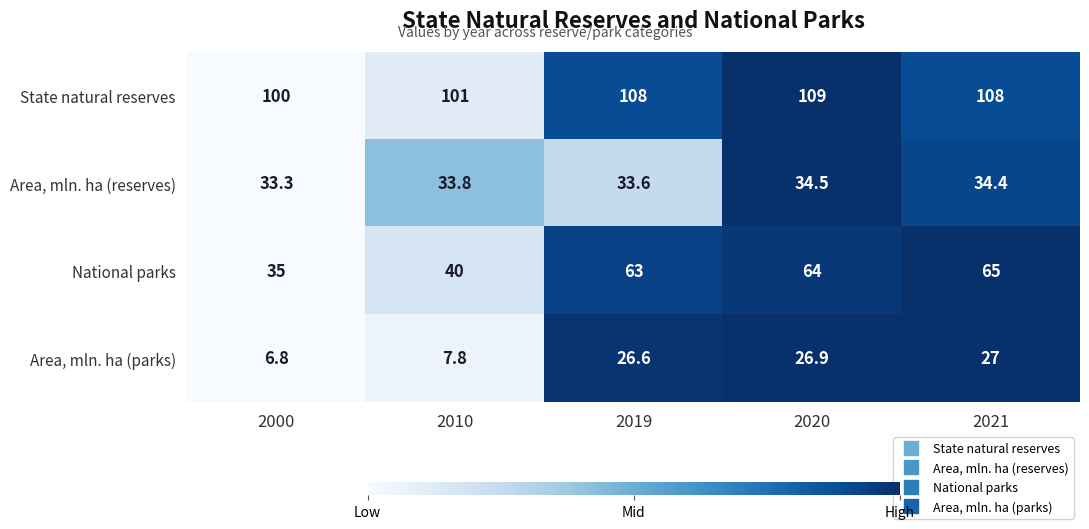

What is the greatest value displayed?

109.0